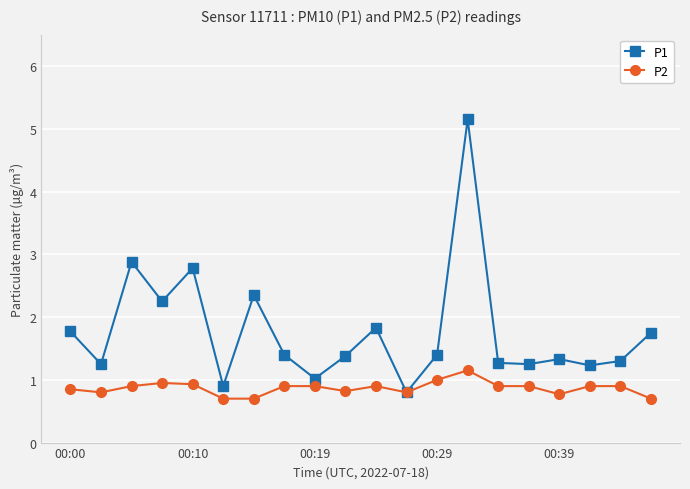

True or false: P2 has more than 0 points higher than both neighbors.

True